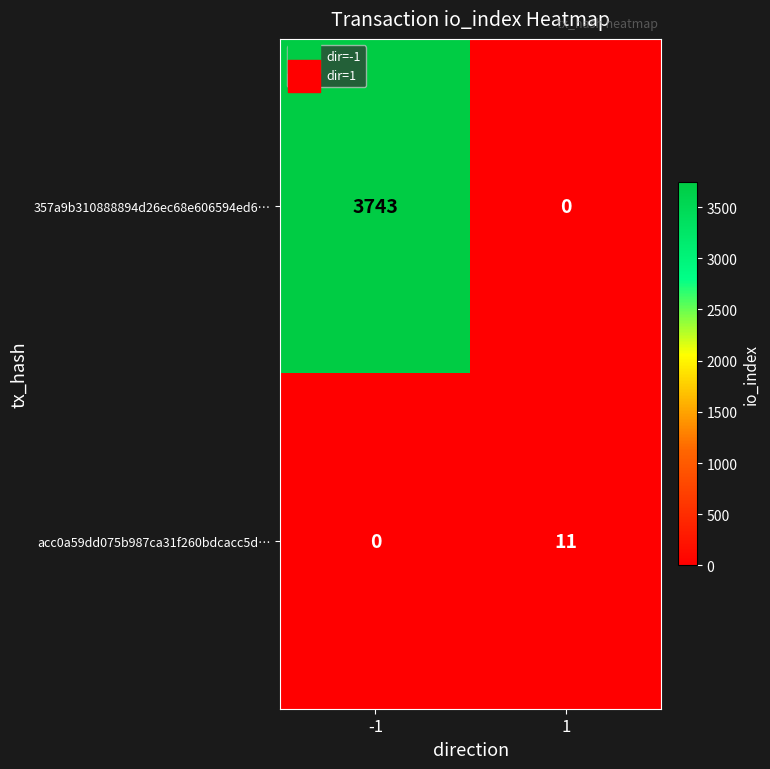

What value does the 357a9b310888894d26ec68e606594ed6… series have at -1?

3743